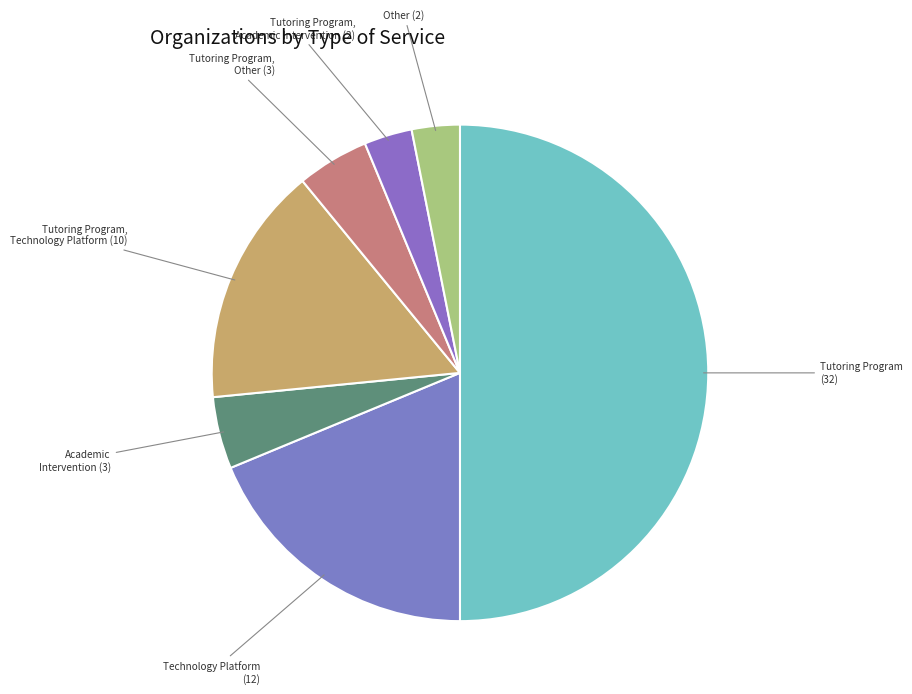

Do Tutoring Program, Academic Intervention and Tutoring Program, Technology Platform together represent more than half of the pie?

No